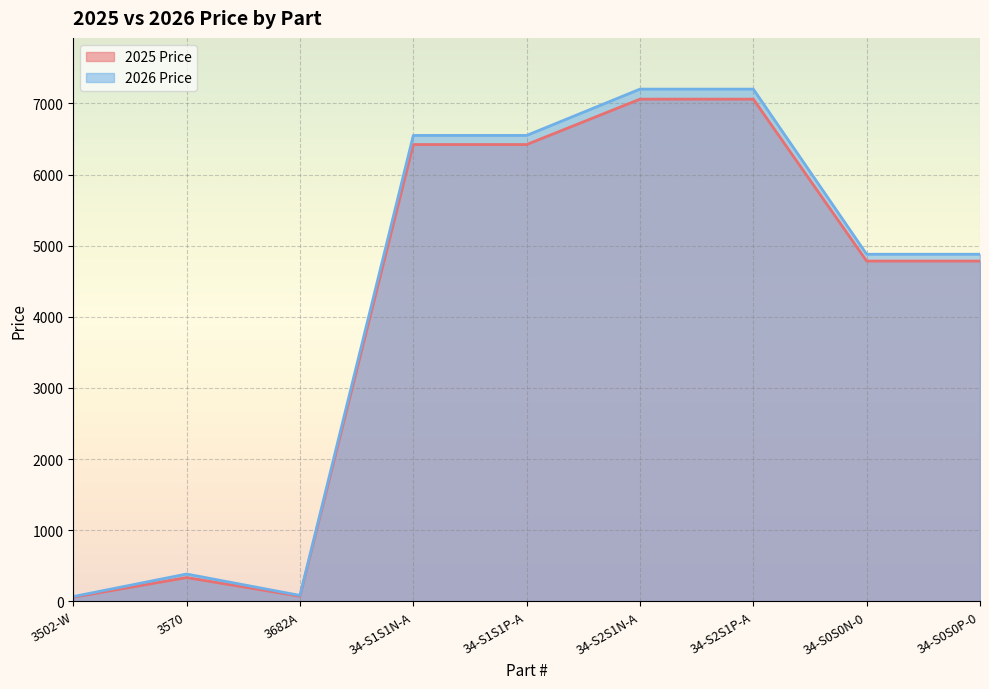

What value does the 2025 Price series have at 34-S0S0P-0, to the nearest 10?

4780